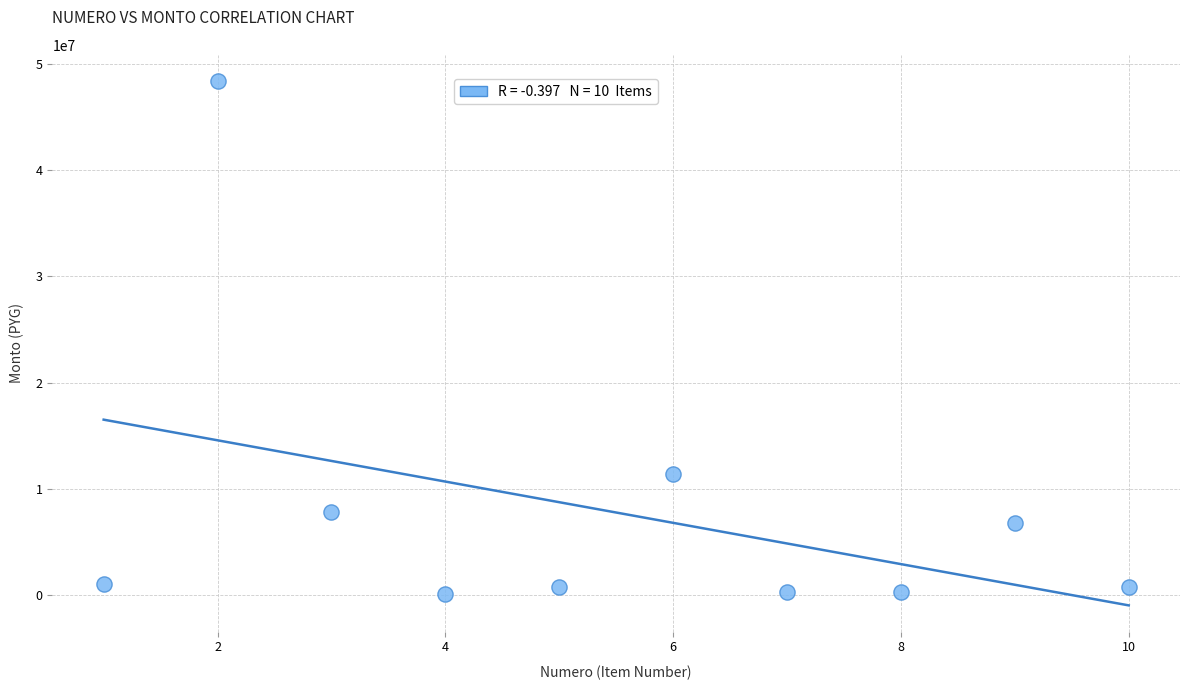

What Y value in the scatter plot is closest to 24265000?

11449500